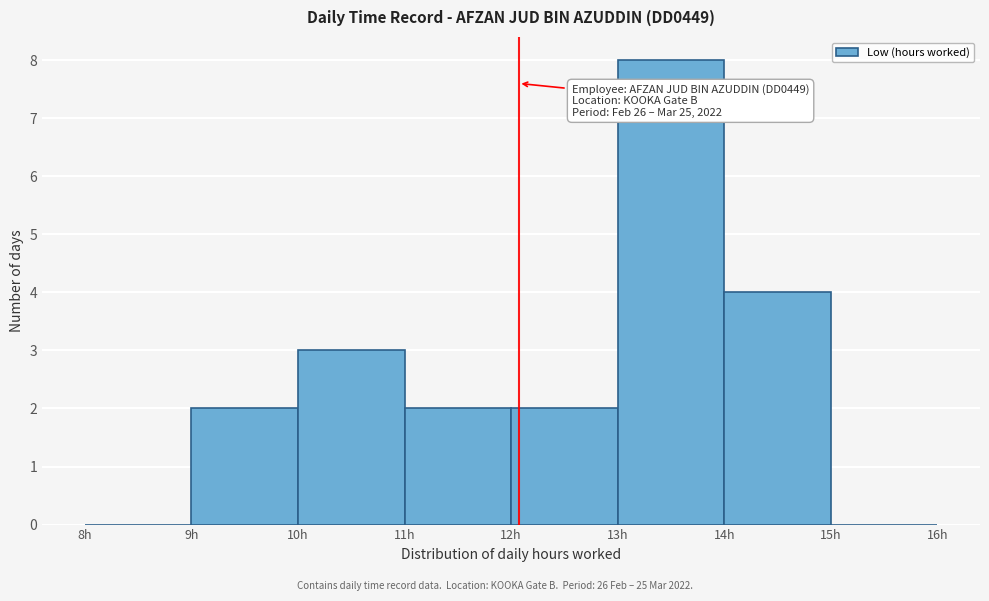

Which range on the x-axis has the tallest bar?

13 to 14